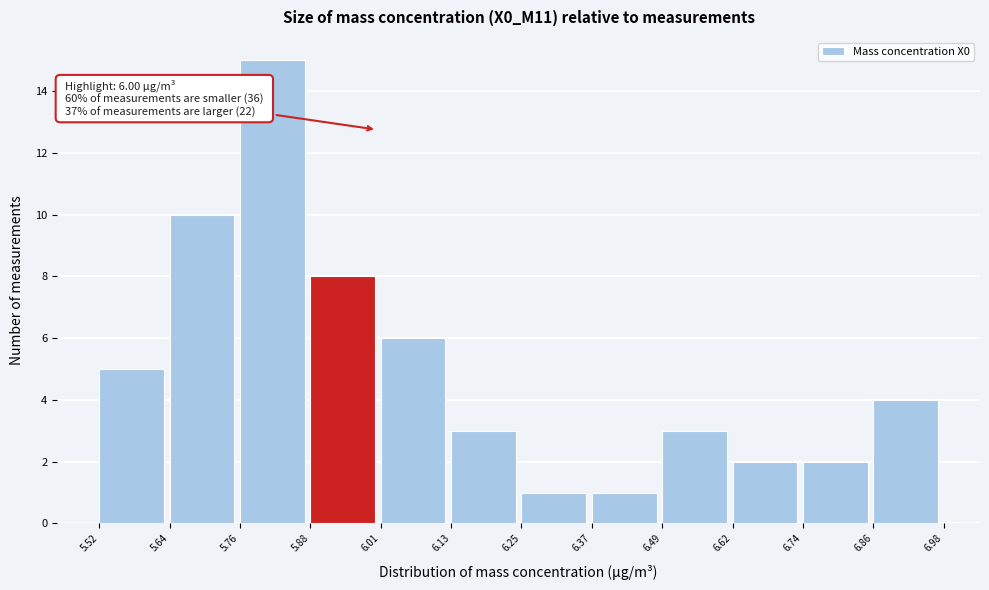

Which range on the x-axis has the tallest bar?

5.76 to 5.88